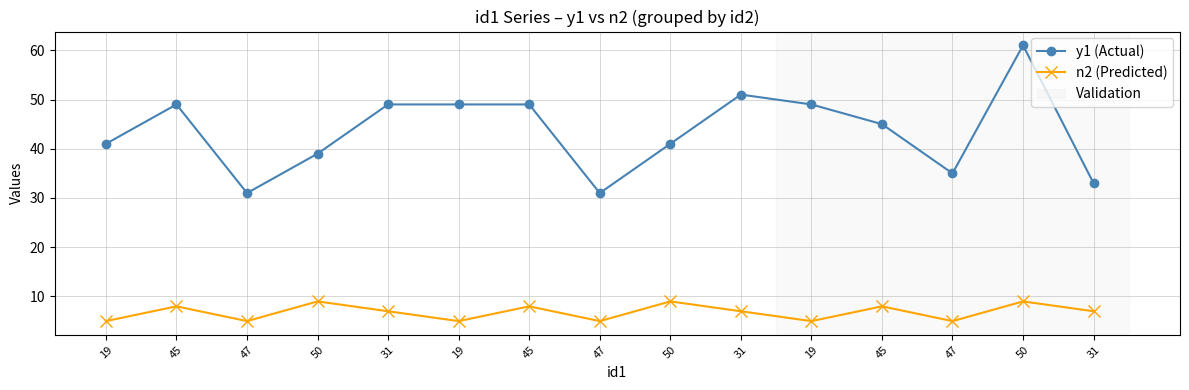

Is it true that y1 (Actual) equals 41 at 19?

True